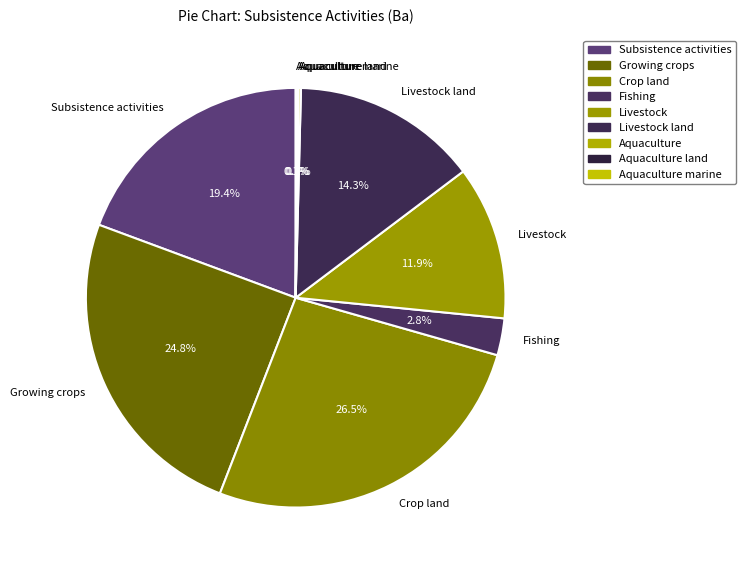

What portion of the pie excludes Subsistence activities?

80.6%